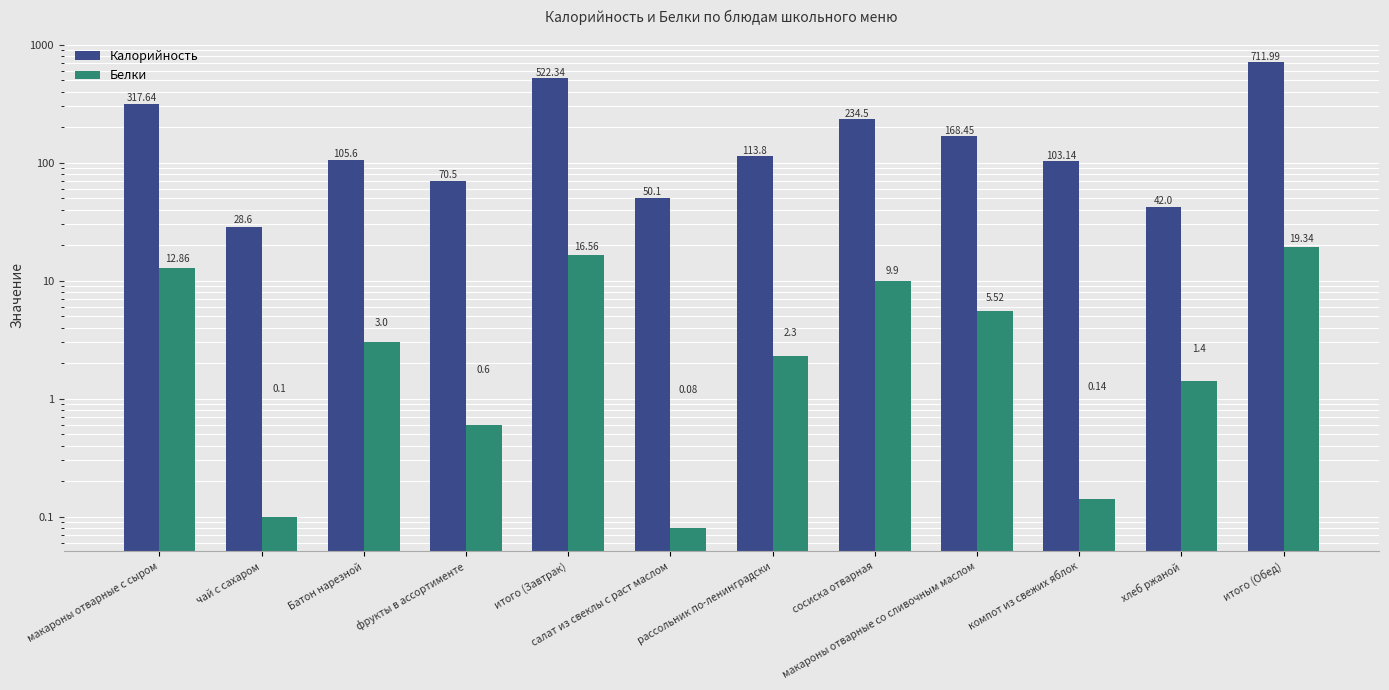

At which label does Калорийность reach its peak?

итого (Обед)